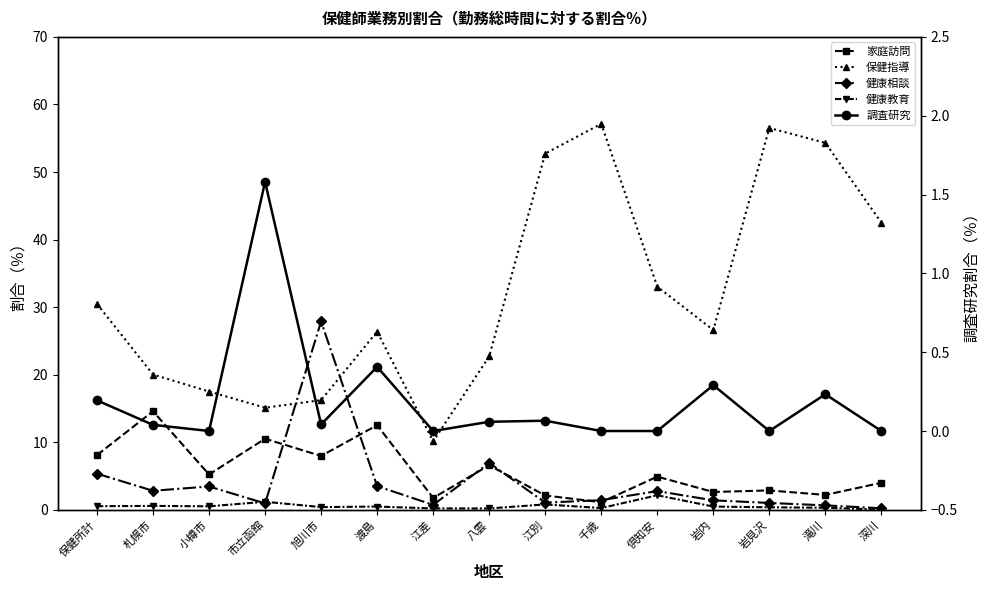

What is the sum of all 健康相談 values?

60.2